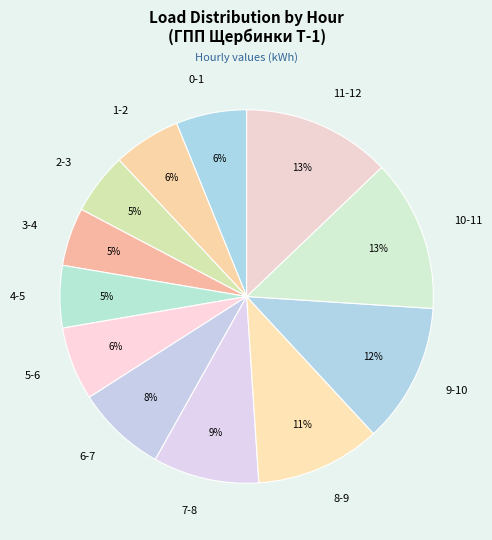

What percentage is the 3-4 slice, to the nearest percent?

5%